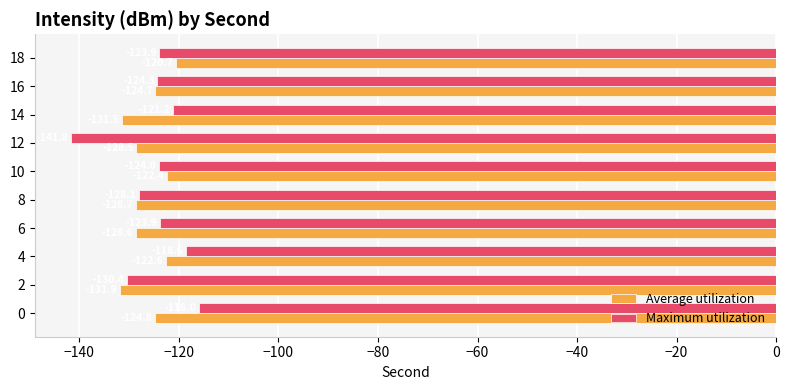

What is the minimum value for Average utilization?

-131.9